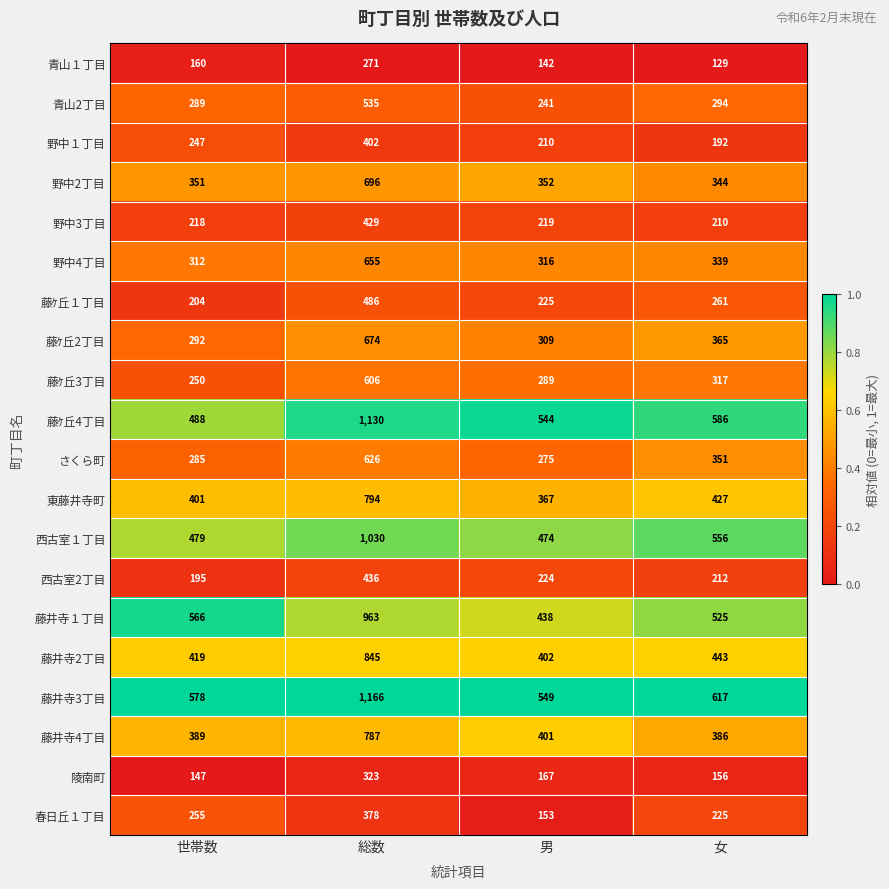

Which series has the largest total across all categories?

藤井寺3丁目